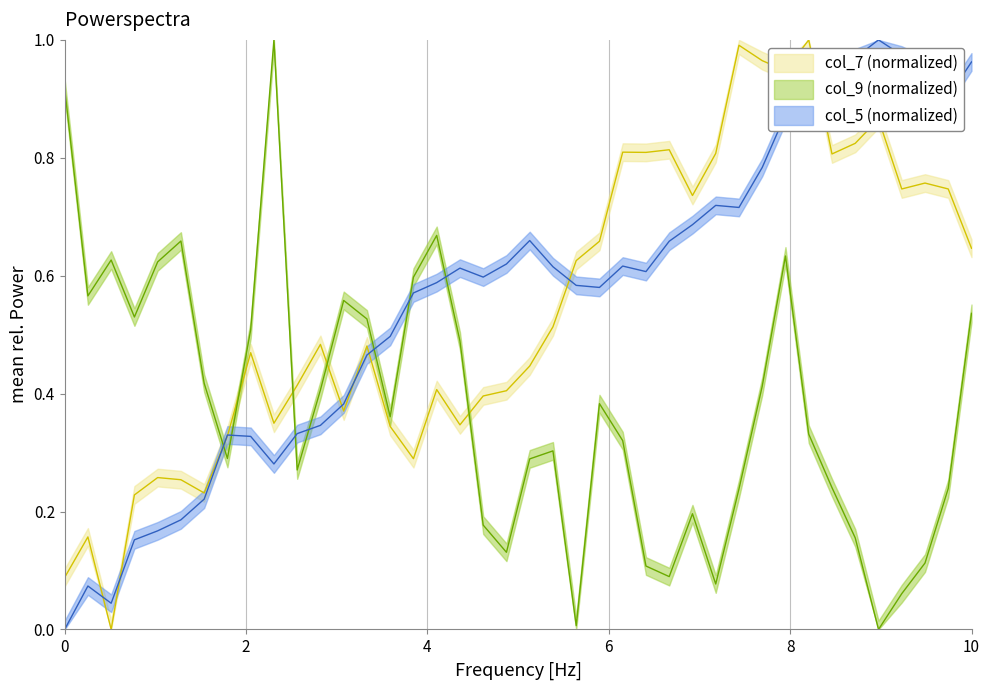

Does the chart display data point markers on the line(s)?

No